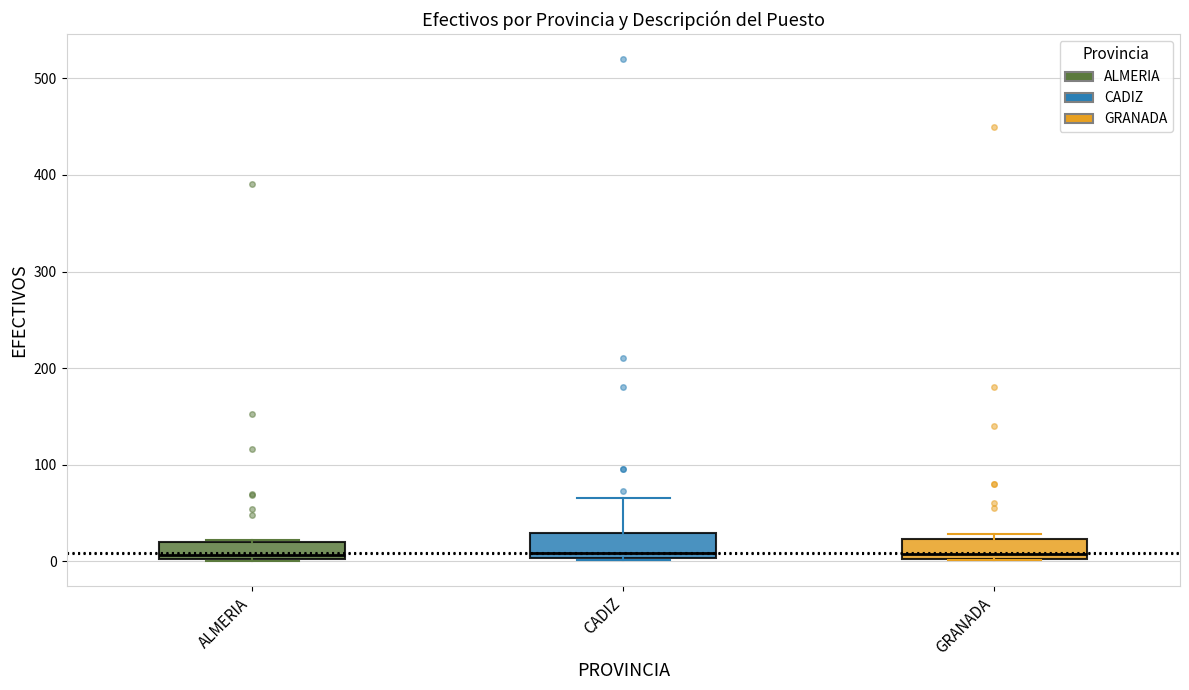

Reading left to right, transcribe this box plot: for each box, give where its median line is, the range the box spans, and where its two whiskers end, as read against the y-axis. The values are not printed on the chart, so give them approximately, as read against the axis.

ALMERIA: median 10, box 0 to 20, whiskers 0 to 20
CADIZ: median 10, box 0 to 30, whiskers 0 to 70
GRANADA: median 10, box 0 to 20, whiskers 0 to 30